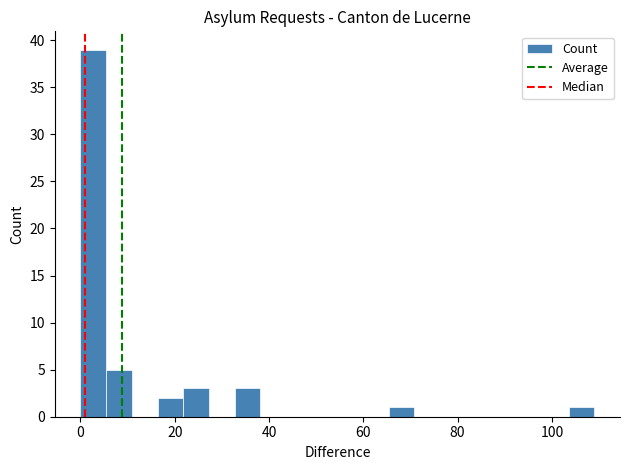

Read against the x-axis, roughly where is the centre of the tallest bar?

2